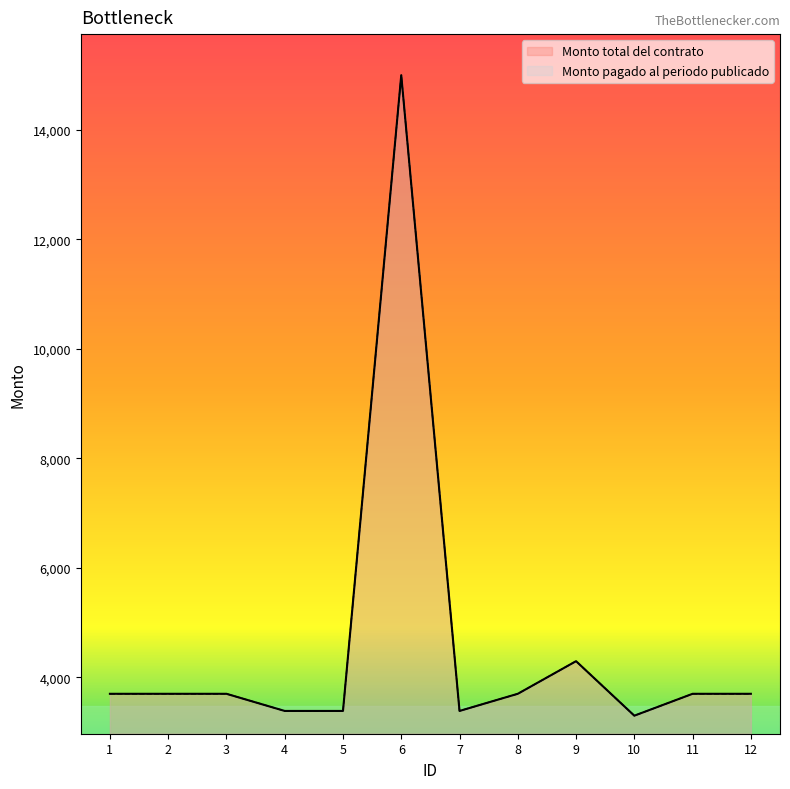

What is the highest value of the Monto pagado al periodo publicado series?

14998.8